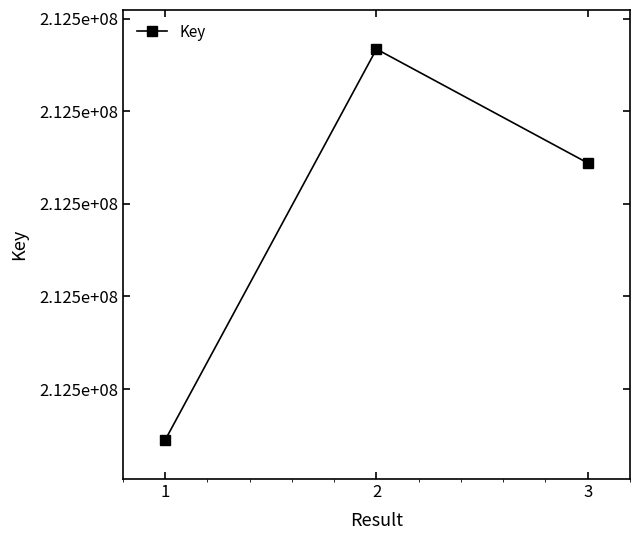

What is the smallest value displayed?

212465945